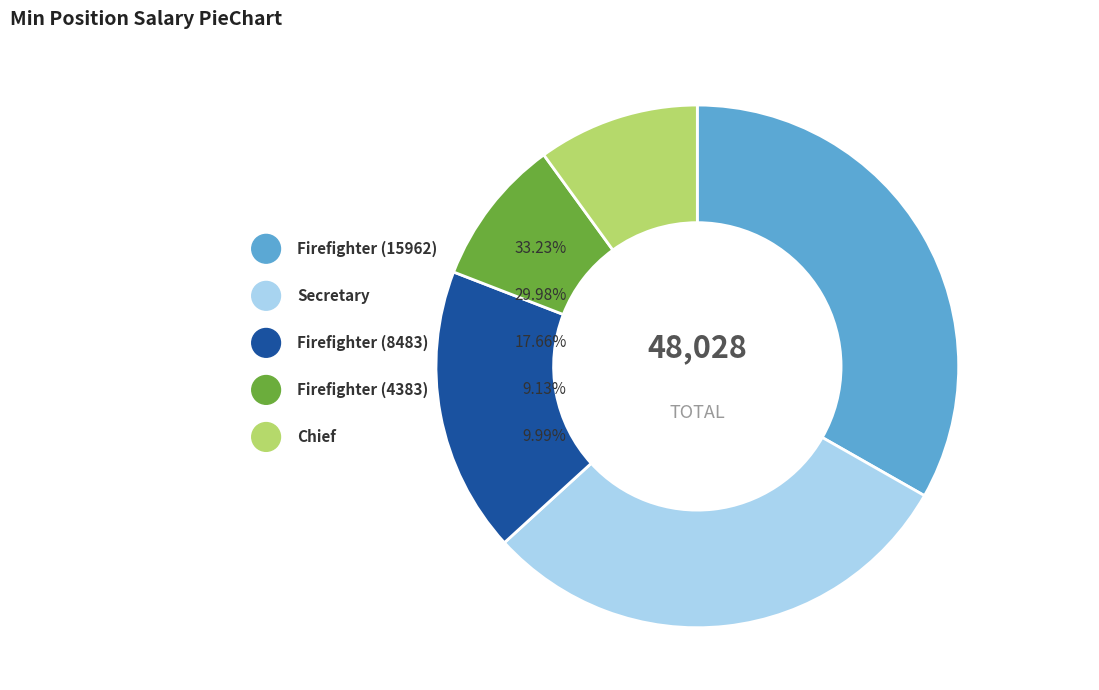

Which has a higher value, Firefighter (8483) or Chief?

Firefighter (8483)